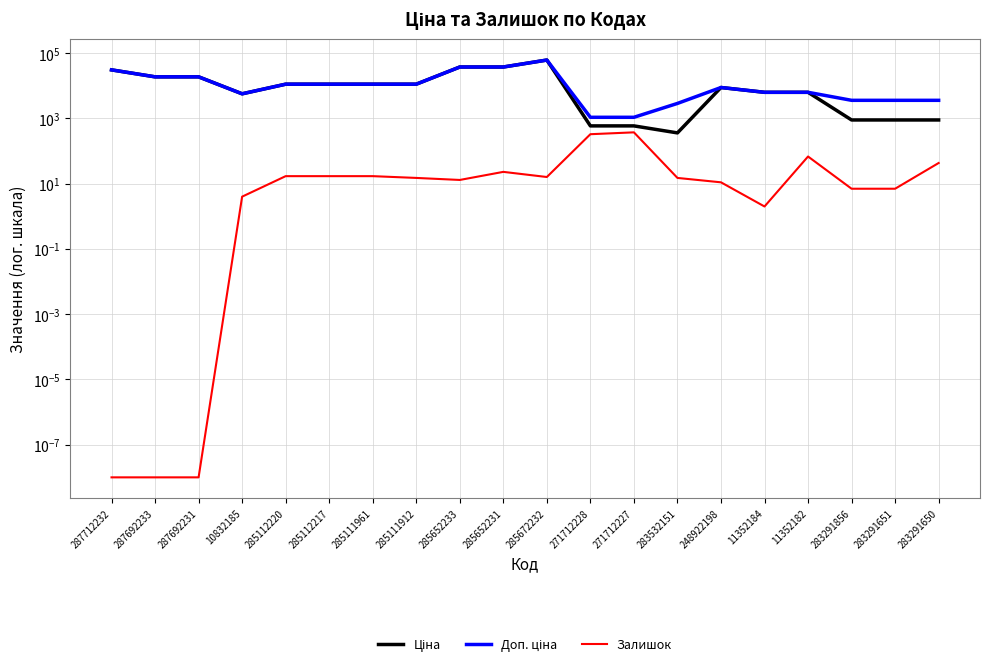

True or false: Доп. ціна and Ціна intersect in this chart.

False